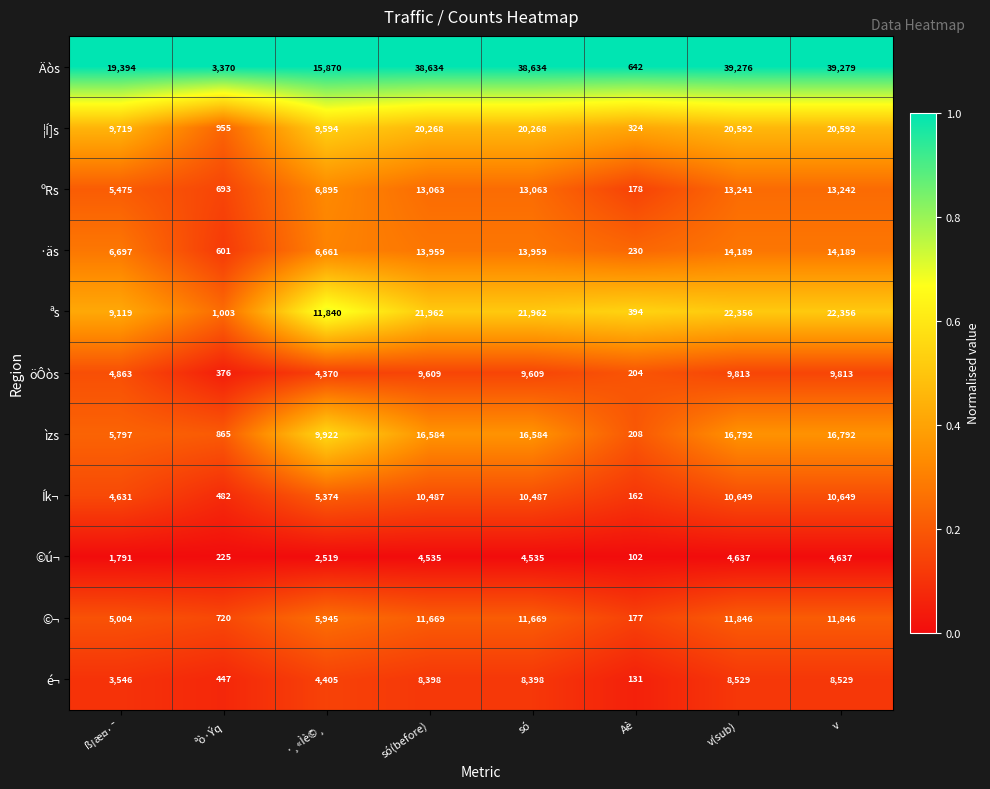

What is the difference between the second highest and minimum values in the Ík¬ series?

10487